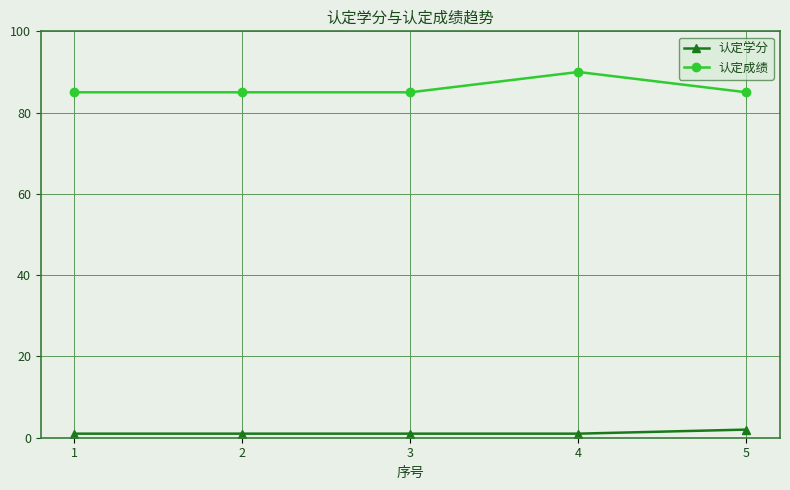

True or false: 认定学分 and 认定成绩 cross at least once.

False